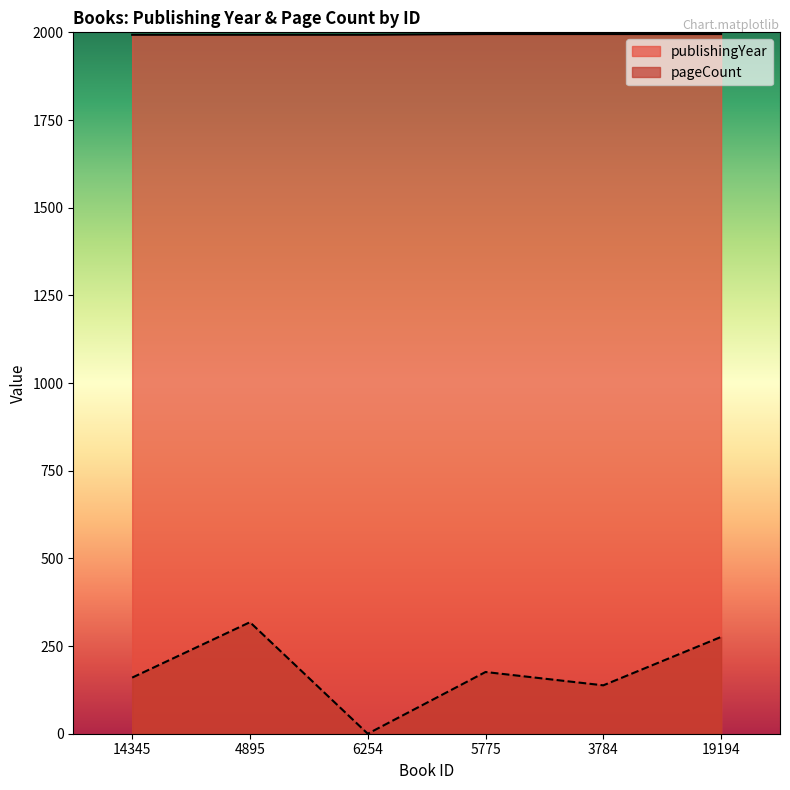

At which category does the chart reach its peak across all series?

5775